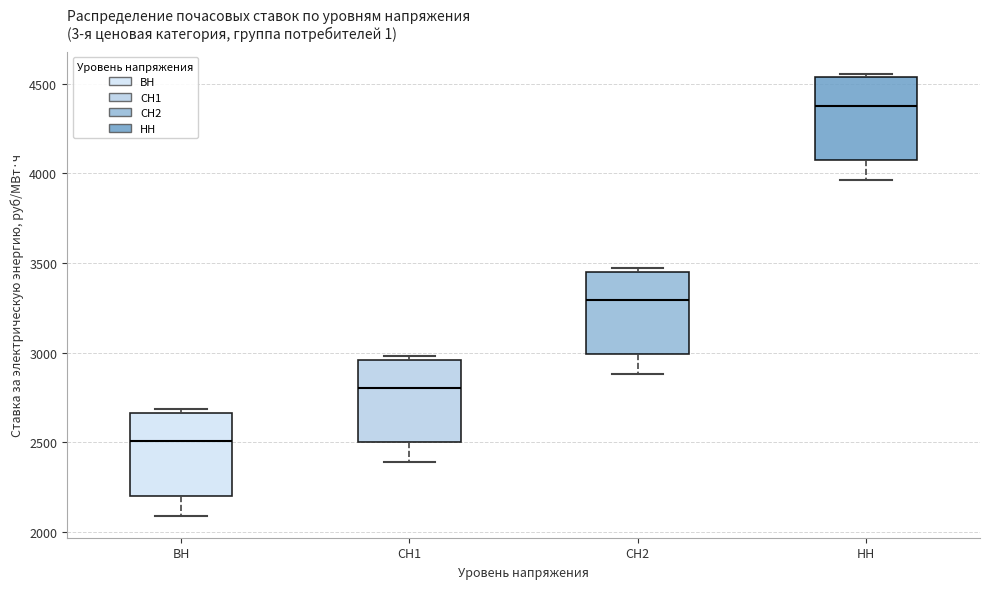

Reading left to right, transcribe this box plot: for each box, give where its median line is, the range the box spans, and where its two whiskers end, as read against the y-axis. The values are not printed on the chart, so give them approximately, as read against the axis.

ВН: median 2500, box 2200 to 2650, whiskers 2100 to 2700
СН1: median 2800, box 2500 to 2950, whiskers 2400 to 3000
СН2: median 3300, box 3000 to 3450, whiskers 2900 to 3450 (just above the box's upper edge)
НН: median 4400, box 4100 to 4550, whiskers 3950 to 4550 (just above the box's upper edge)